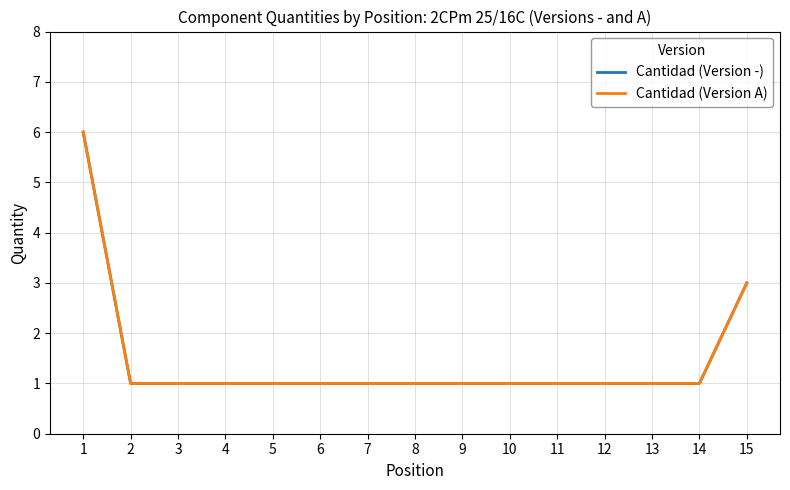

Reading left to right, extract all data points from this chart.

Cantidad (Version -): 6	1	1	1	1	1	1	1	1	1	1	1	1	1	3
Cantidad (Version A): 6	1	1	1	1	1	1	1	1	1	1	1	1	1	3